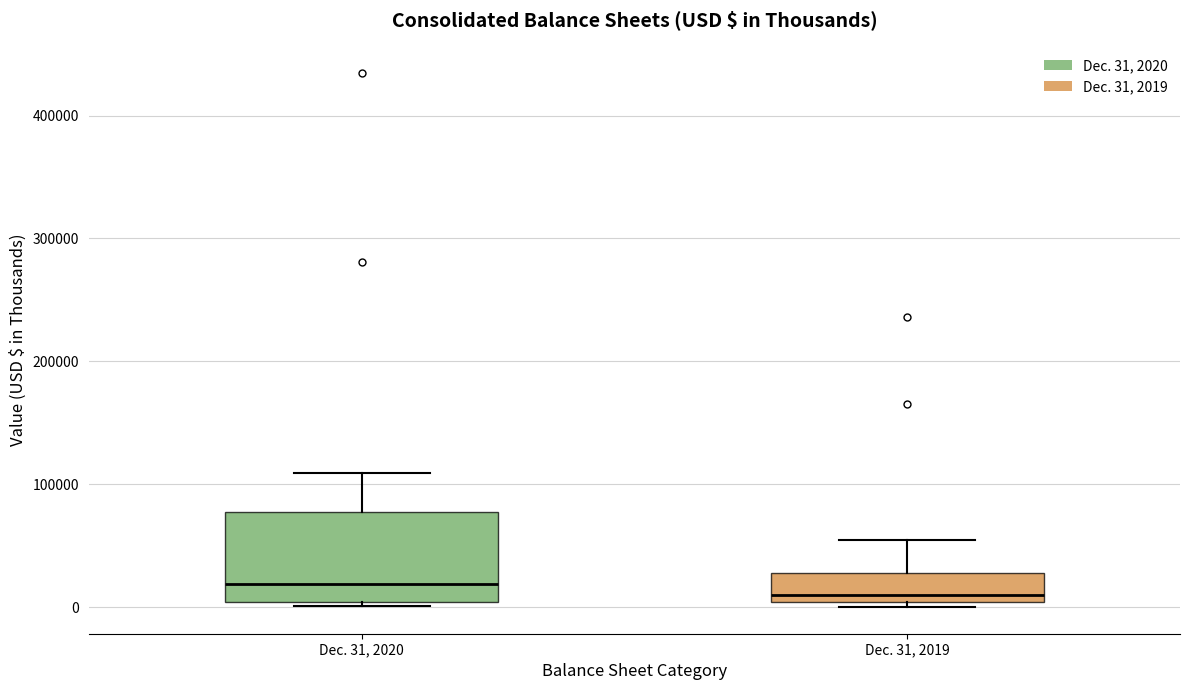

Reading left to right, transcribe this box plot: for each box, give where its median line is, the range the box spans, and where its two whiskers end, as read against the y-axis. The values are not printed on the chart, so give them approximately, as read against the axis.

Dec. 31, 2020: median 20000, box 0 to 80000, whiskers 0 (just below the box's lower edge) to 110000
Dec. 31, 2019: median 10000, box 0 to 30000, whiskers 0 (just below the box's lower edge) to 50000